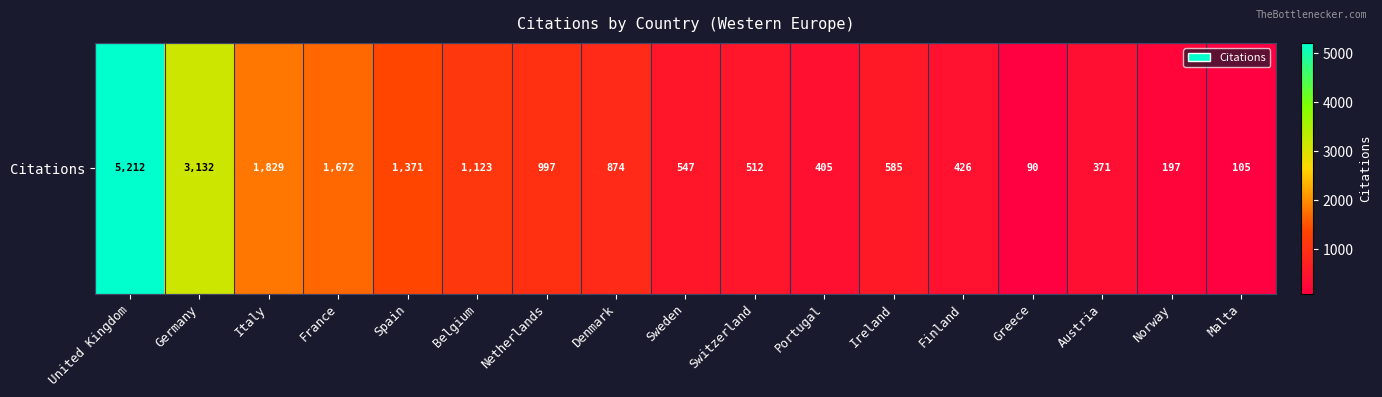

What is the difference between the second highest and second lowest values?

3027